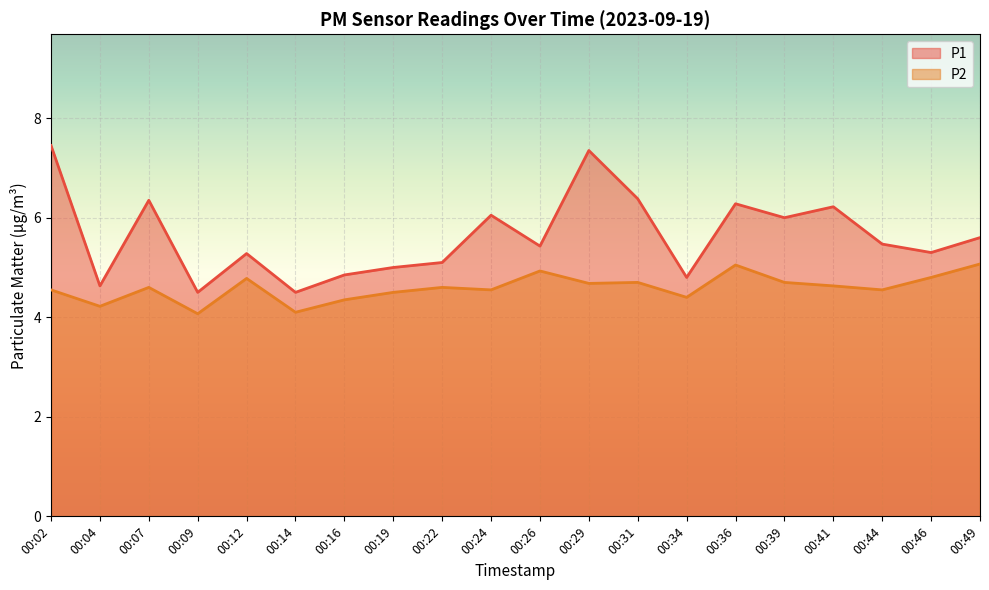

Is it true that P2 equals 2.6 at 00:07?

False